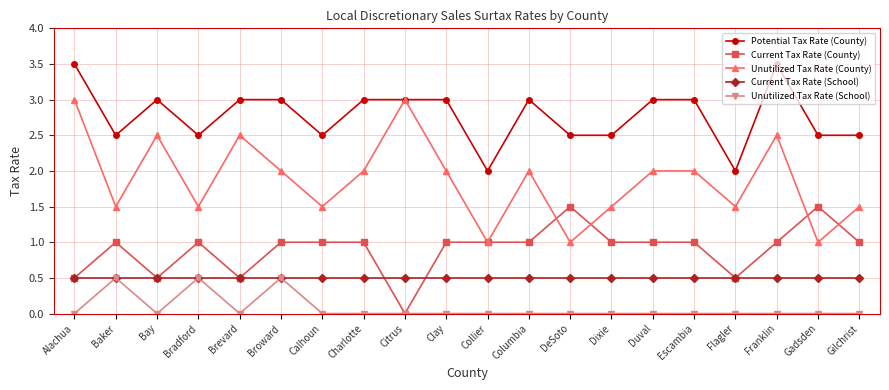

True or false: Unutilized Tax Rate (School) and Potential Tax Rate (County) cross at least once.

False